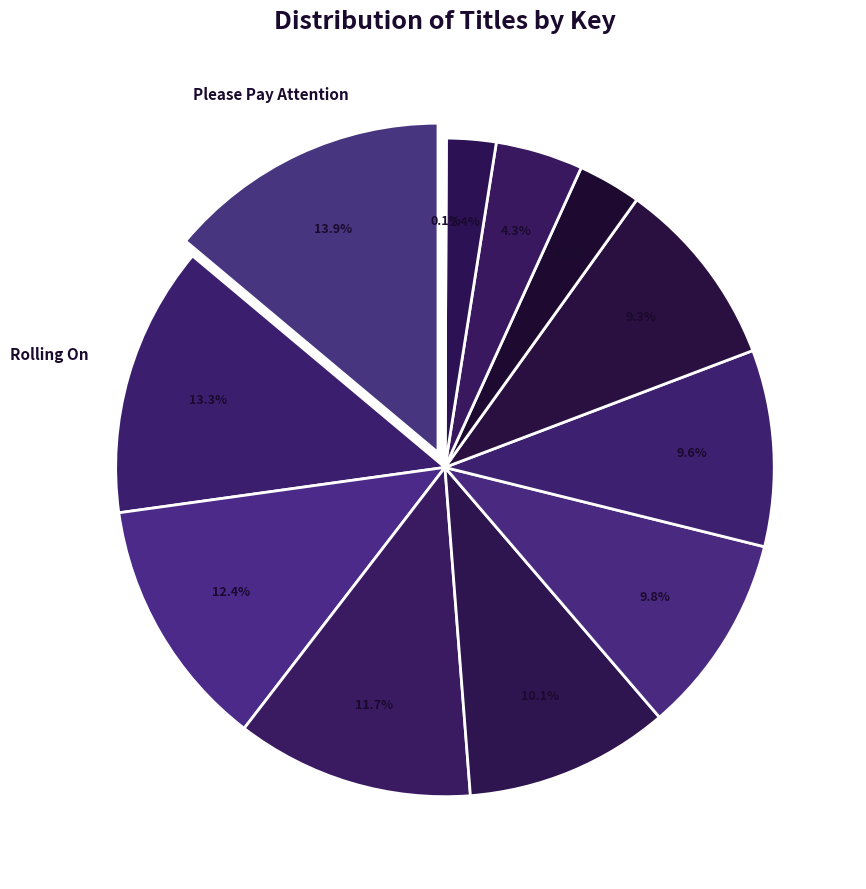

Is it true that Out of My Mind is 3% of the pie?

True